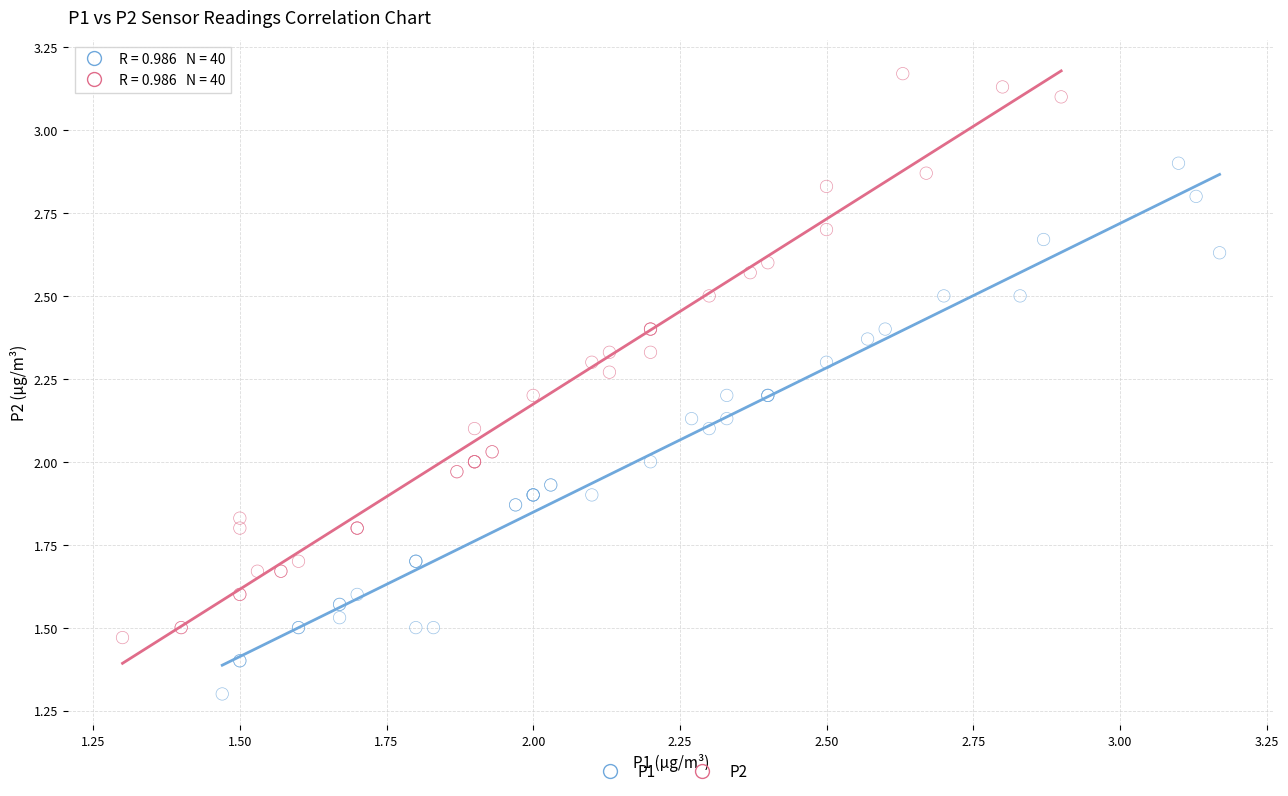

Which series contains the highest Y value?

P2